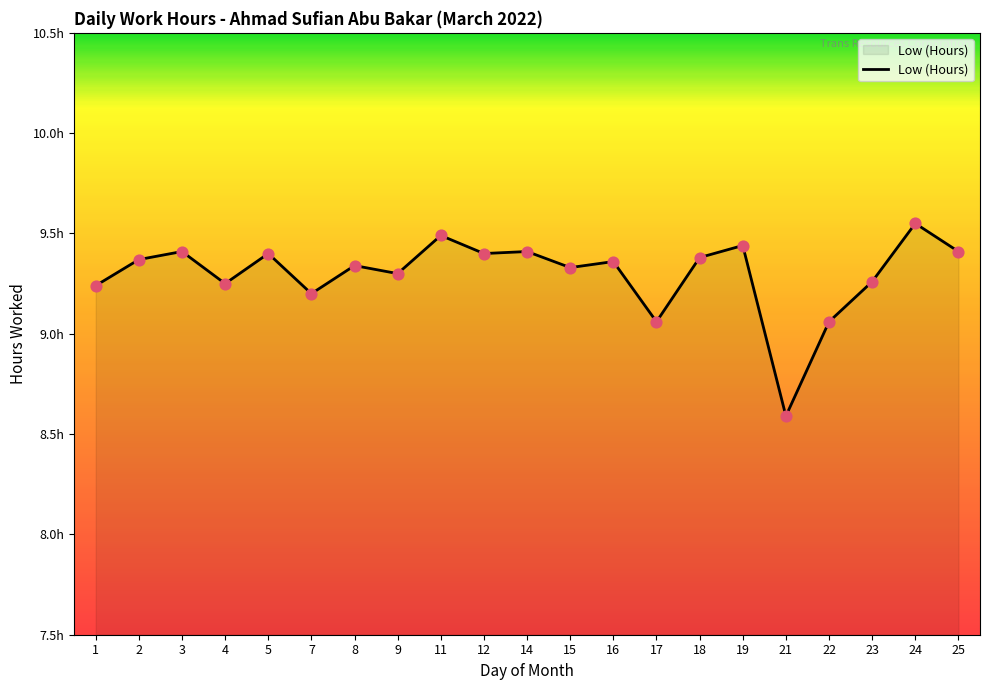

What is the change in value from 1 to 2?

+0.1